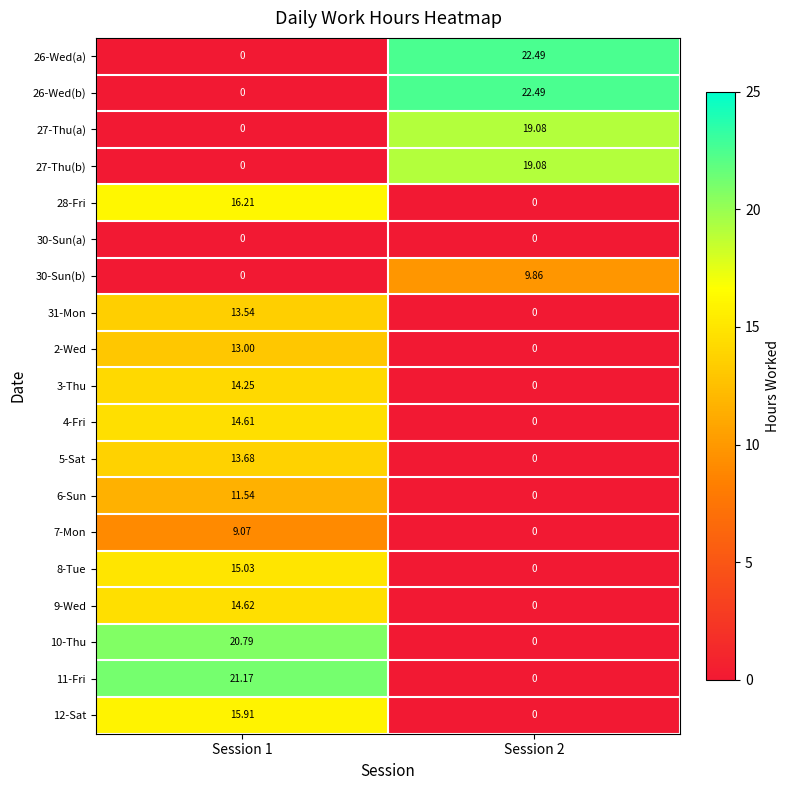

Is the value of 4-Fri at Session 2 greater than the value of 5-Sat at Session 1?

No